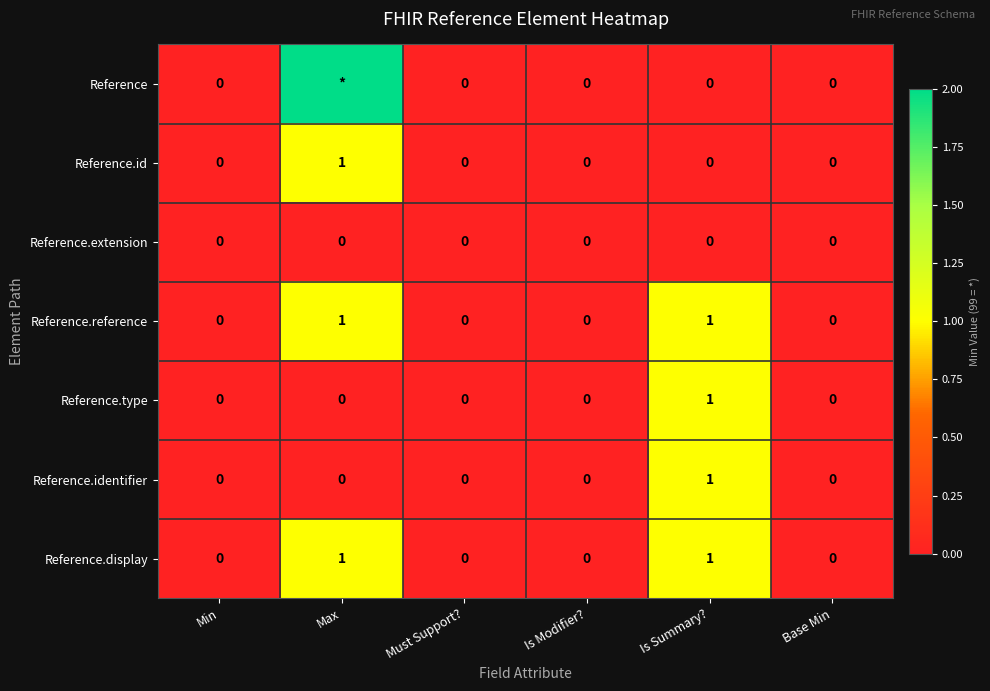

At which category does the chart reach its minimum across all series?

Min